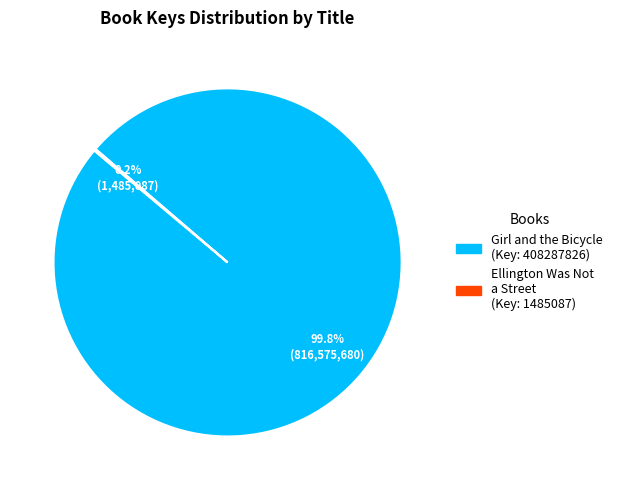

Is there a majority slice in this chart?

Yes